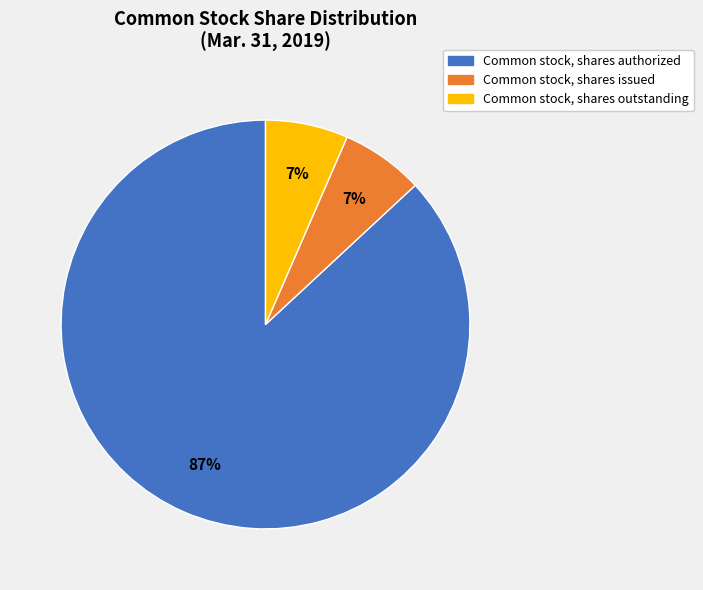

To the nearest percent, what is the average slice percentage?

33%